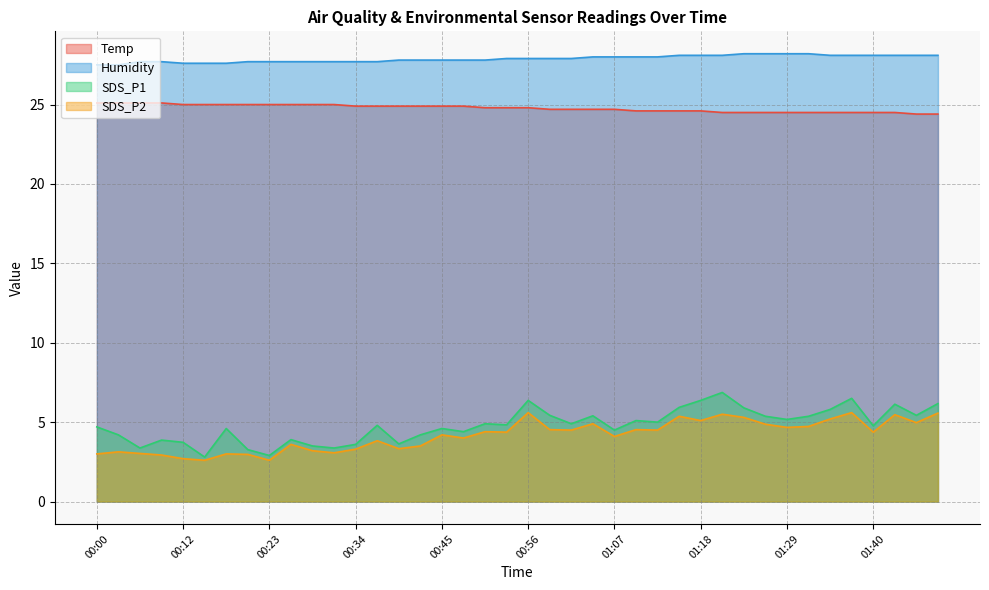

Does the chart display data point markers on the line(s)?

No